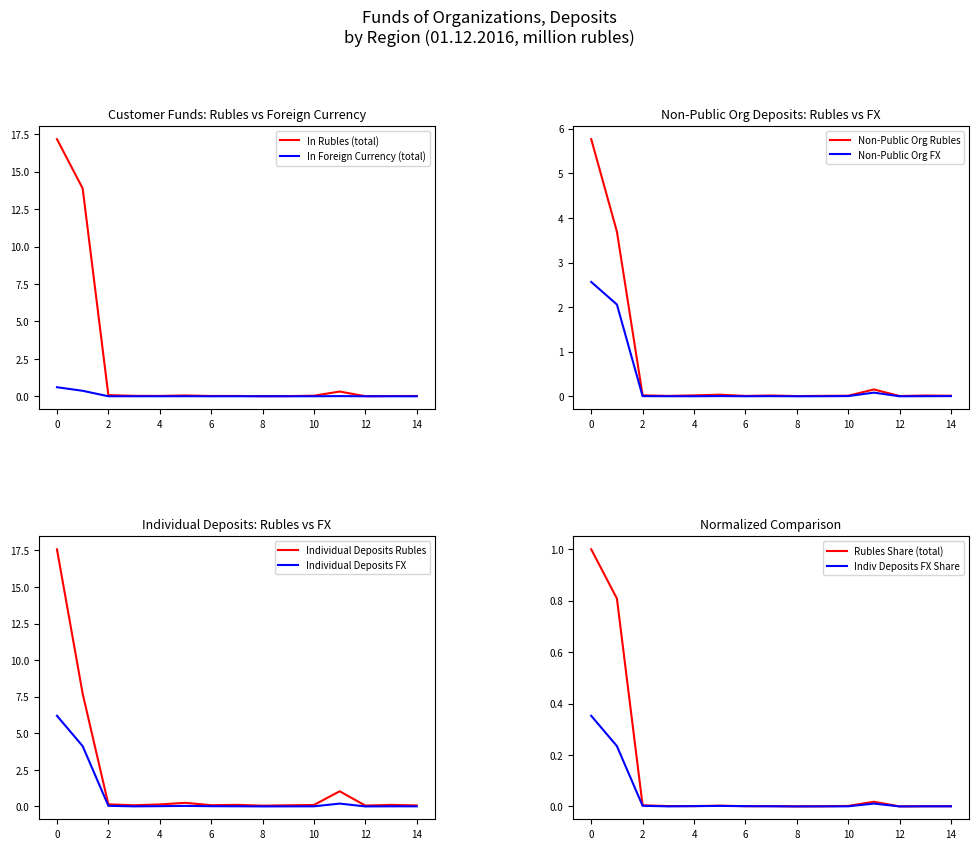

What is the difference between the maximum and minimum values in the non-public org fx series?

2.6